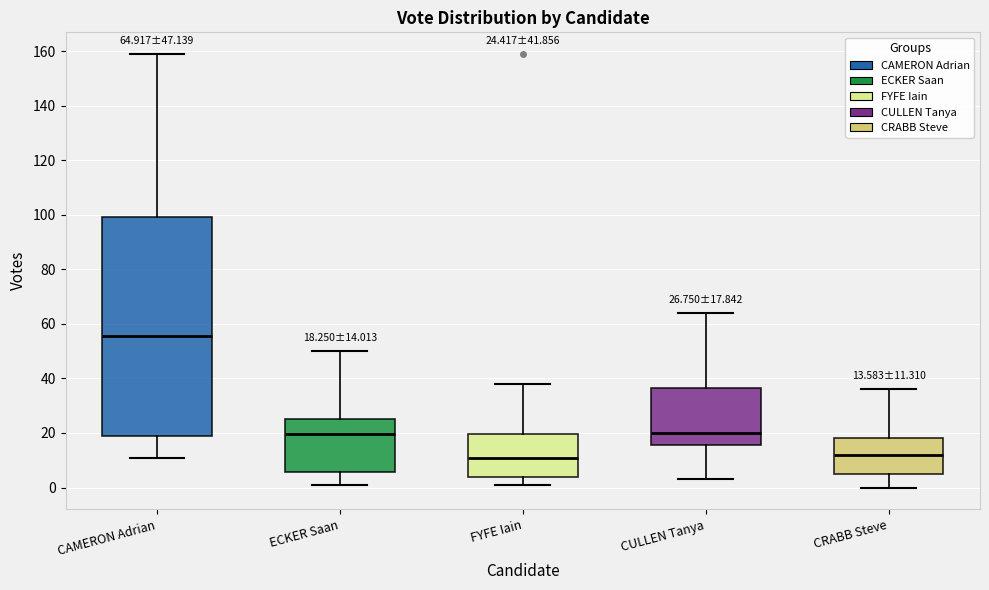

Which box's median line is the highest?

CAMERON Adrian